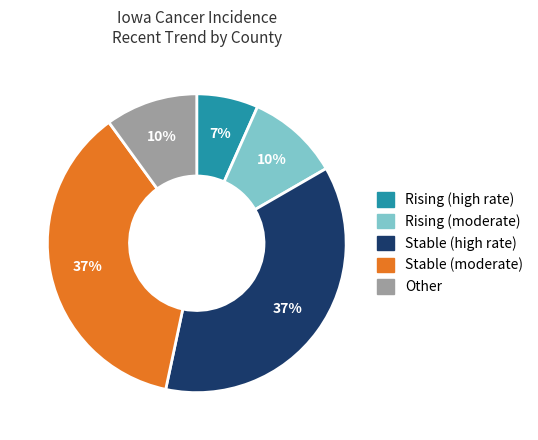

To the nearest percent, what is the difference between the largest and smallest slice percentages?

30%